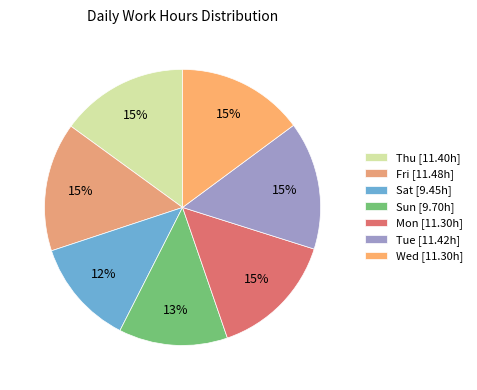

True or false: Sun accounts for 19% of the total.

False